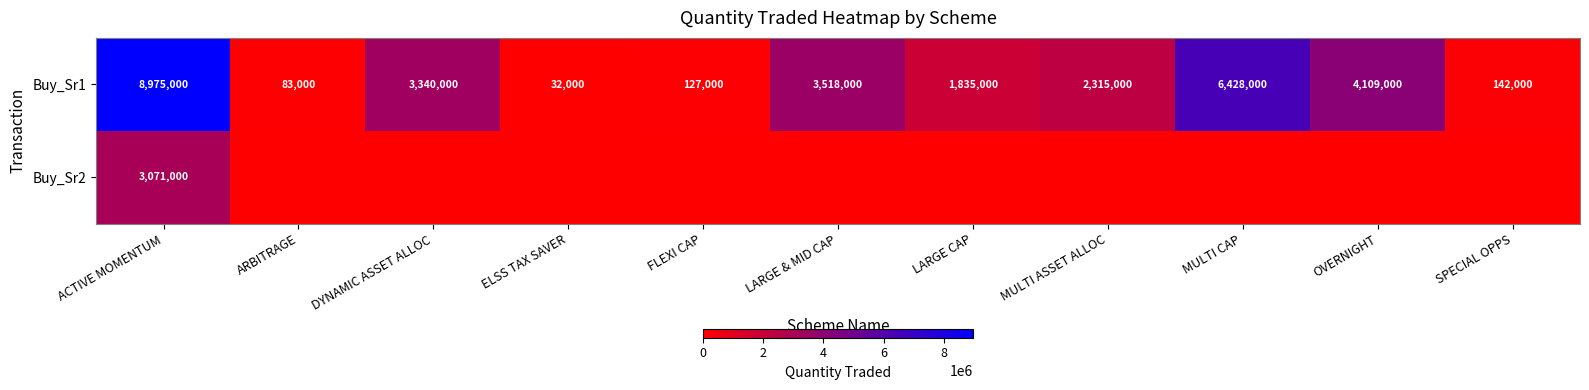

What is the approximate value of Buy_Sr1 at ACTIVE MOMENTUM, to the nearest 50?

8975000